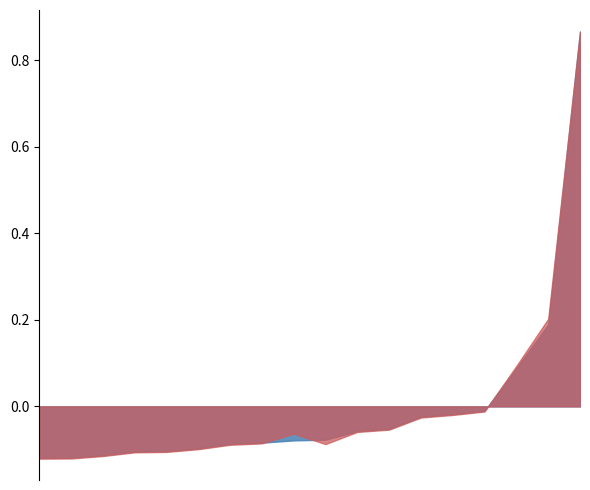

At which category is the sum across all series the highest?

PM010958